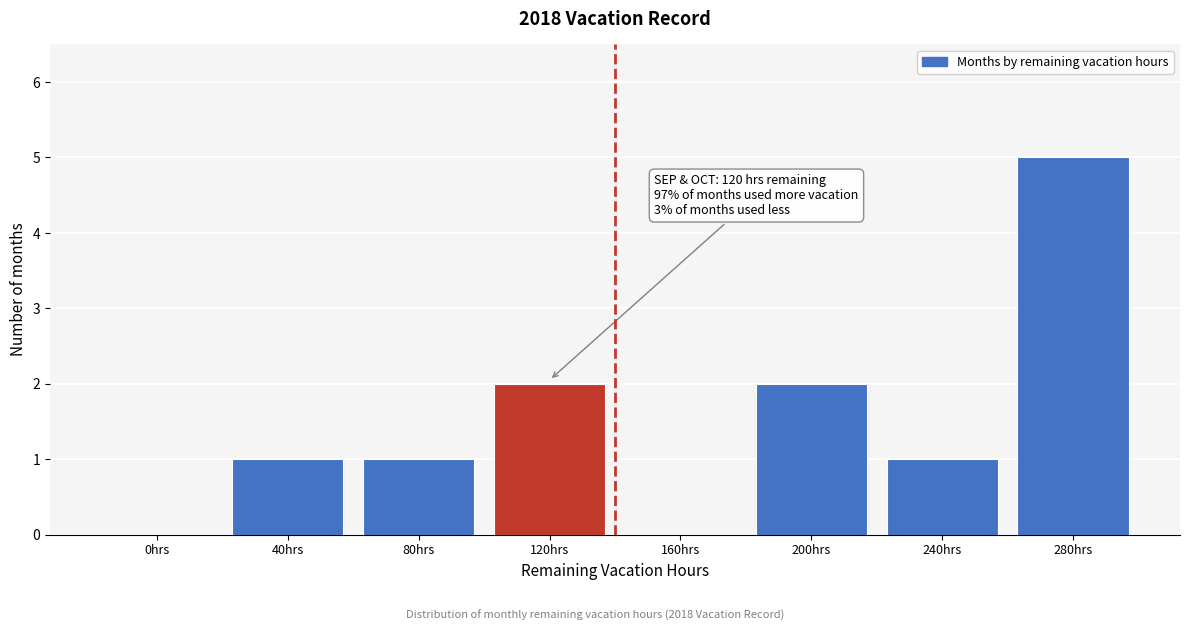

Reading left to right, extract all data points from this chart.

0hrs=0	40hrs=1	80hrs=1	120hrs=2	160hrs=0	200hrs=2	240hrs=1	280hrs=5